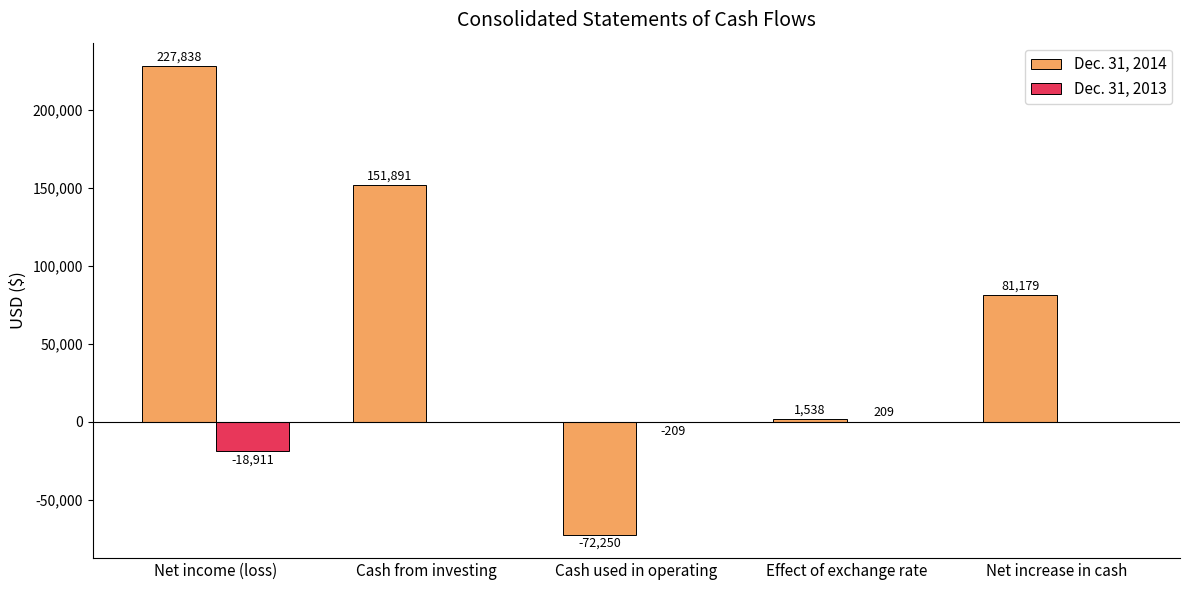

True or false: Dec. 31, 2014 has a value of -72250 at Cash used in operating.

True